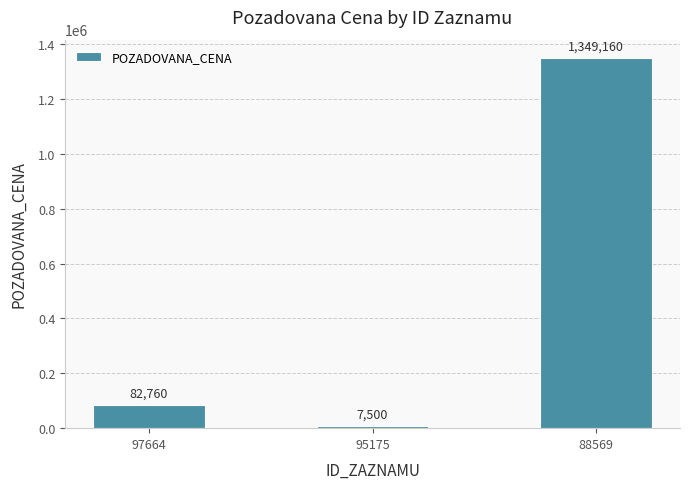

What is the difference between the maximum and second lowest values?

1266400